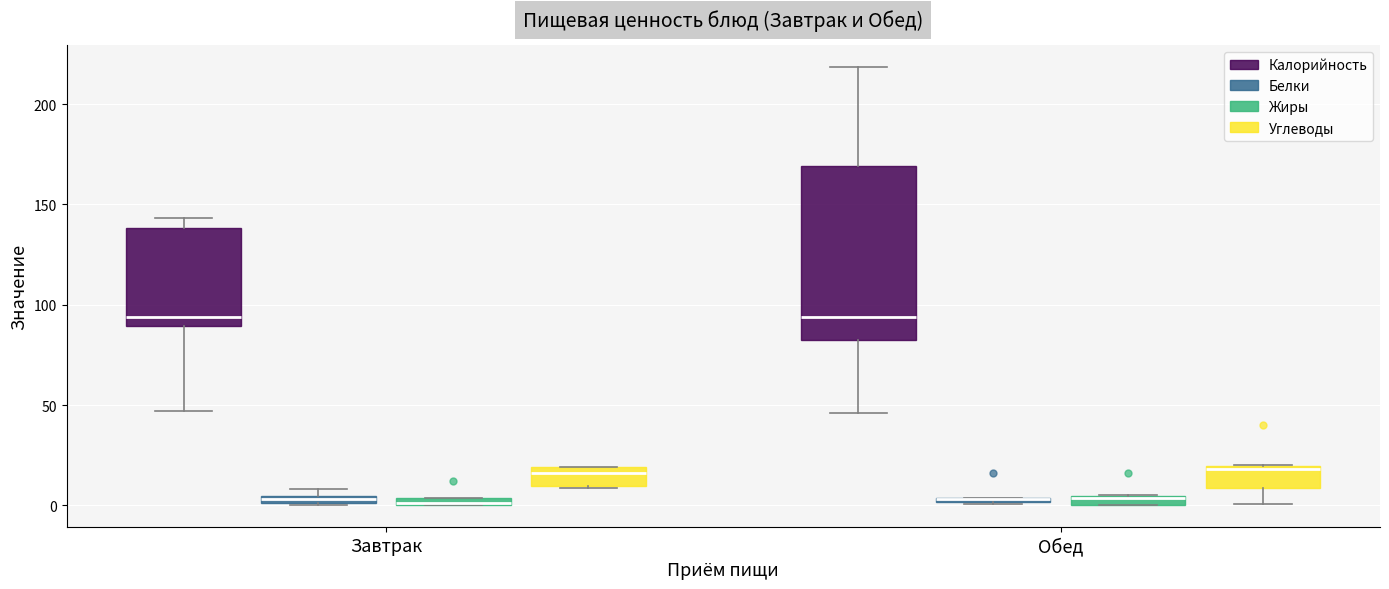

Where does the lower whisker of the box for Обед (Калорийность) end on the y-axis? The values are not printed on the chart, so give them approximately, as read against the axis.

45